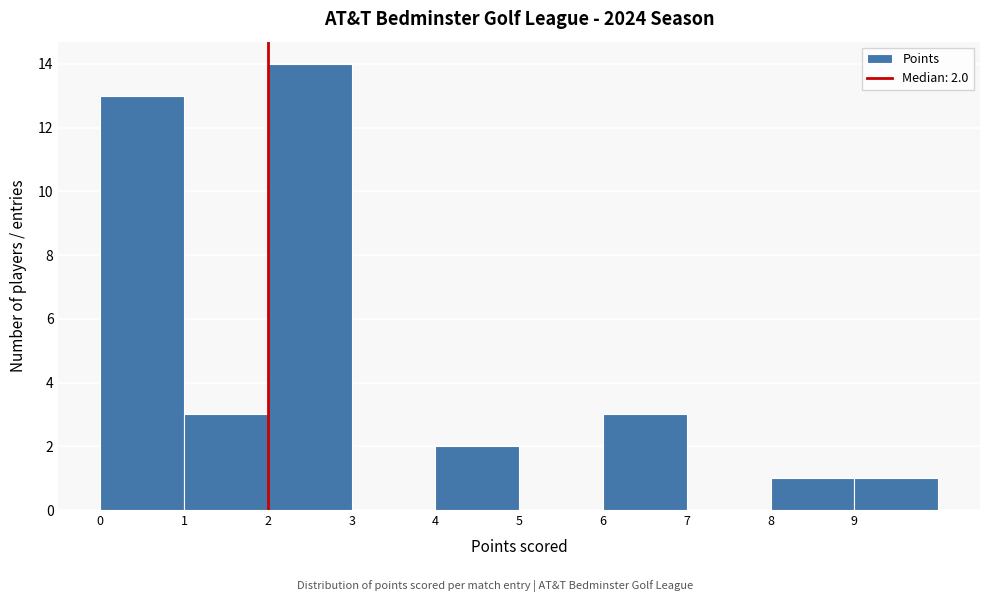

Over which range of the x-axis is the bar tallest?

2 to 3